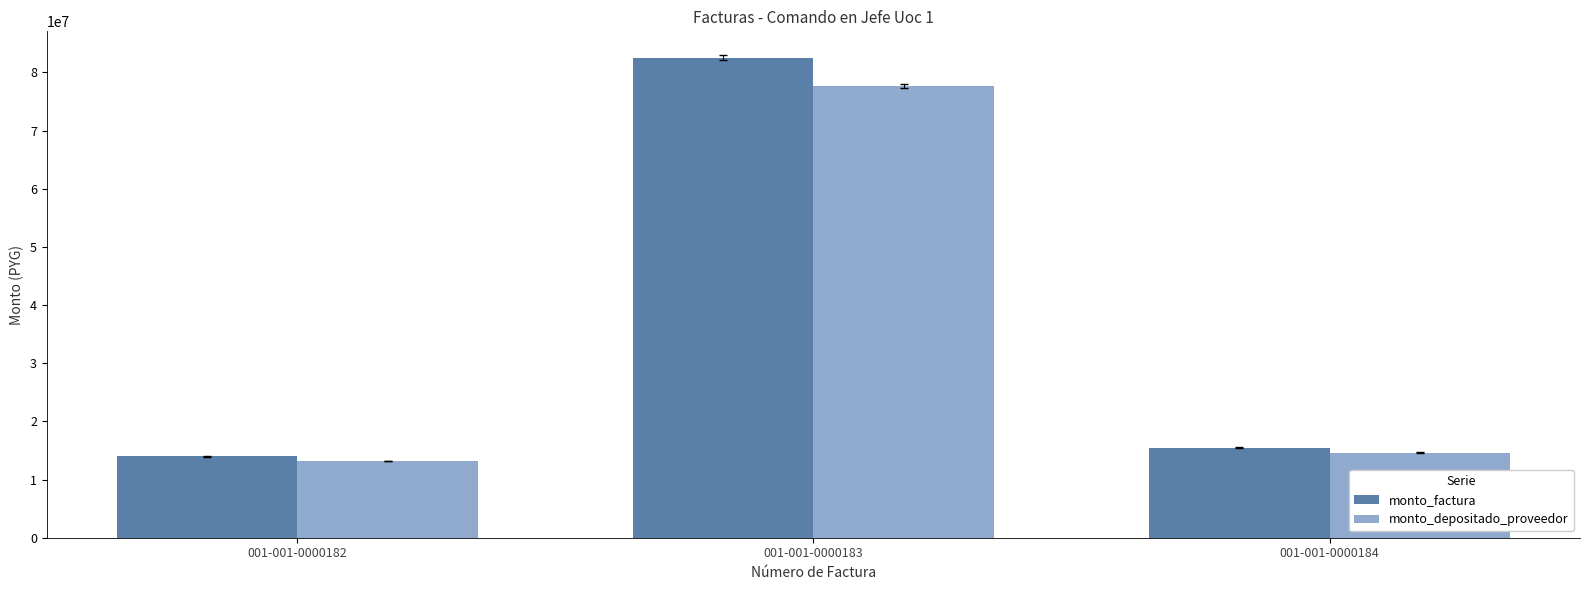

Which label corresponds to the smallest value in the chart?

001-001-0000182